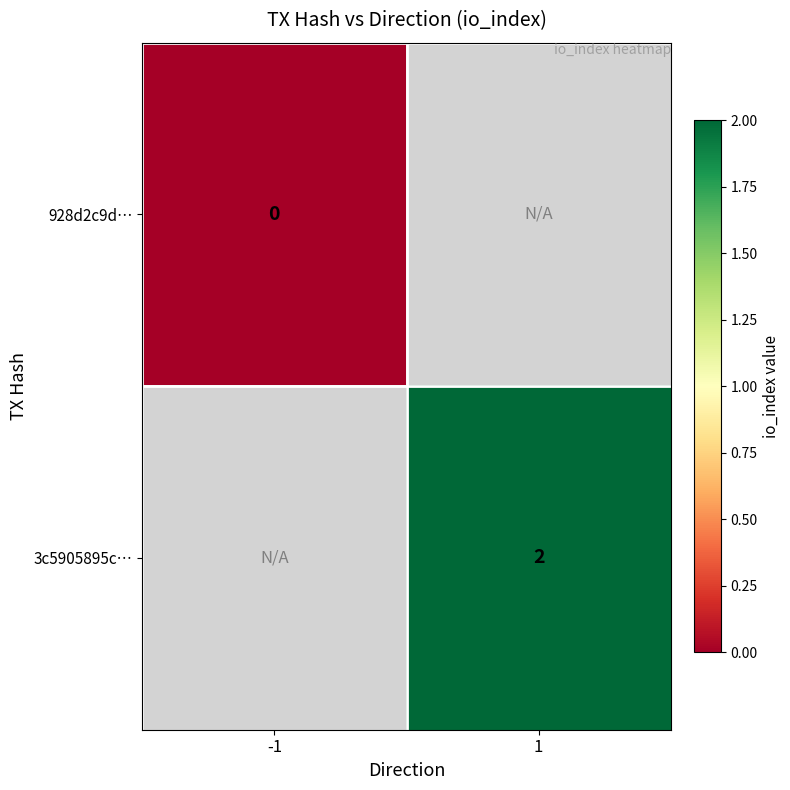

Is the value of 3c5905895c… at 1 greater than the value of 928d2c9d… at -1?

Yes